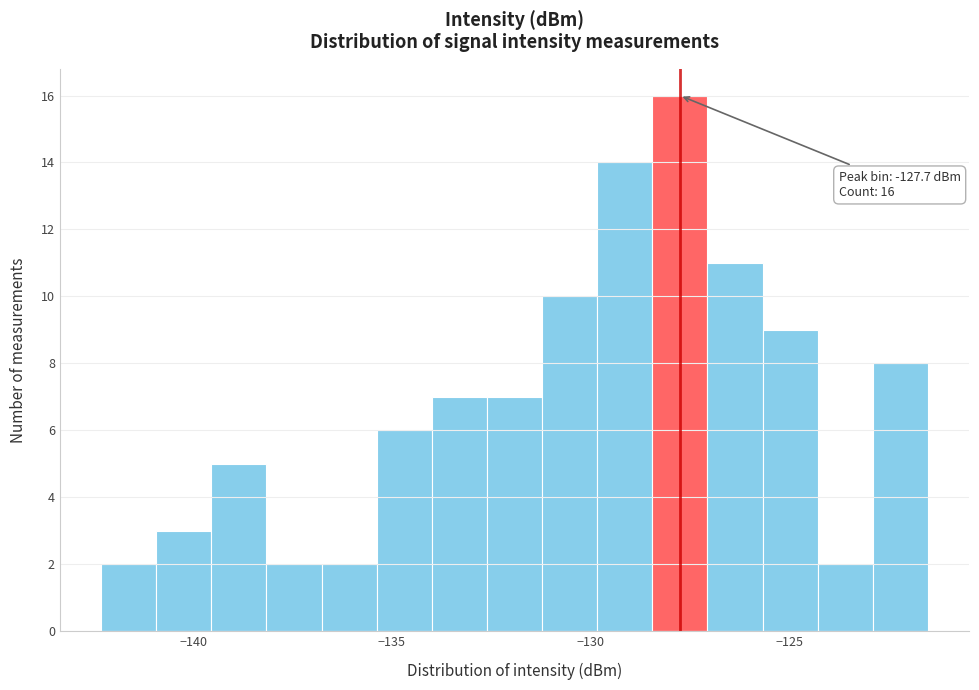

Around what value on the x-axis is the tallest bar? Give the approximate position of its centre, as read against the axis.

-127.5